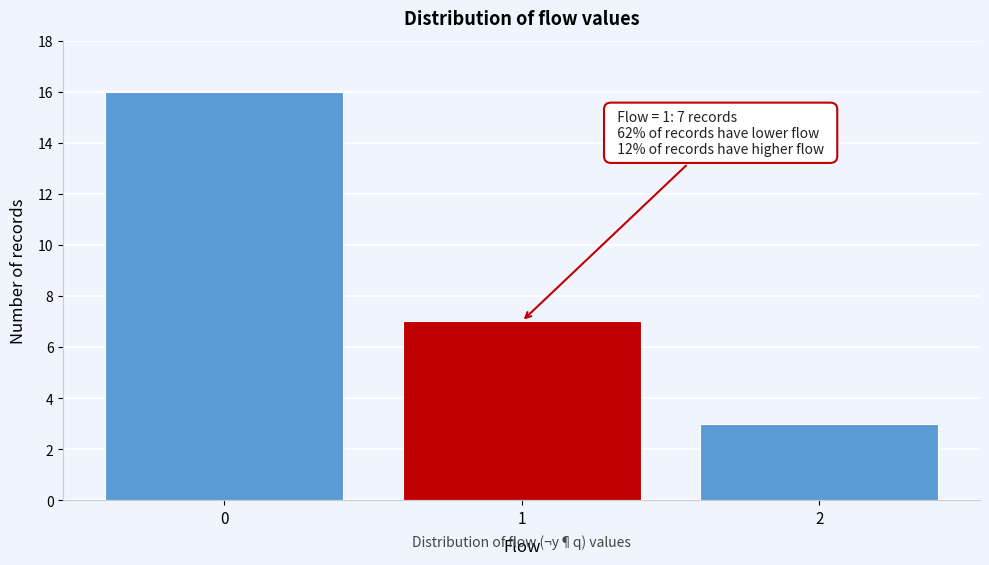

Over which range of the x-axis is the bar tallest?

-0.5 to 0.5